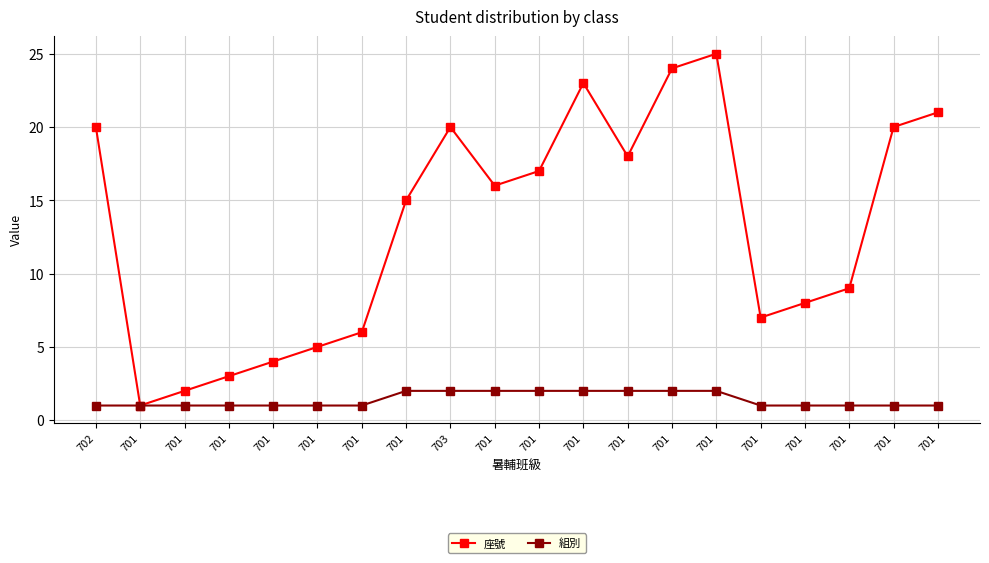

Count the number of data series in this chart.

2